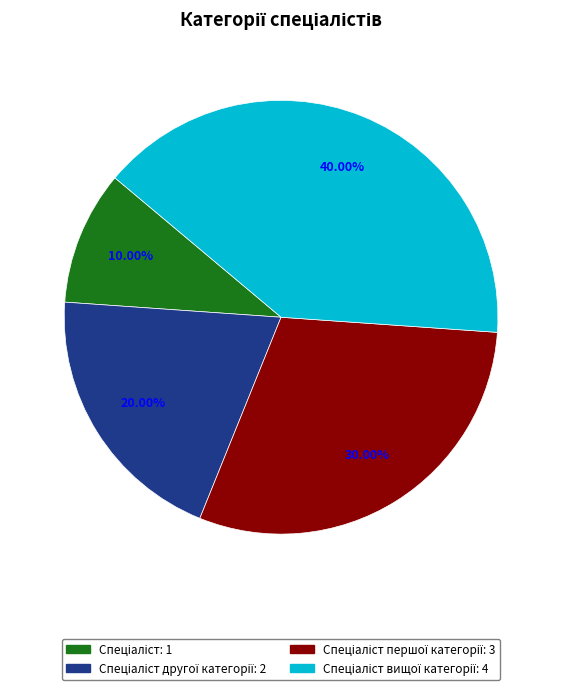

Is there any slice that represents more than half of the pie?

No